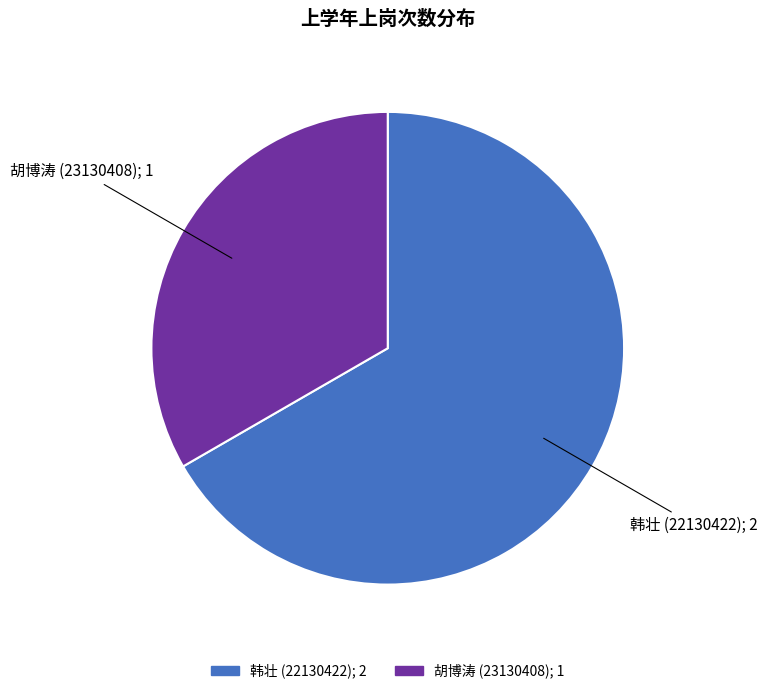

Which has a higher value, 胡博涛 (23130408) or 韩壮 (22130422)?

韩壮 (22130422)